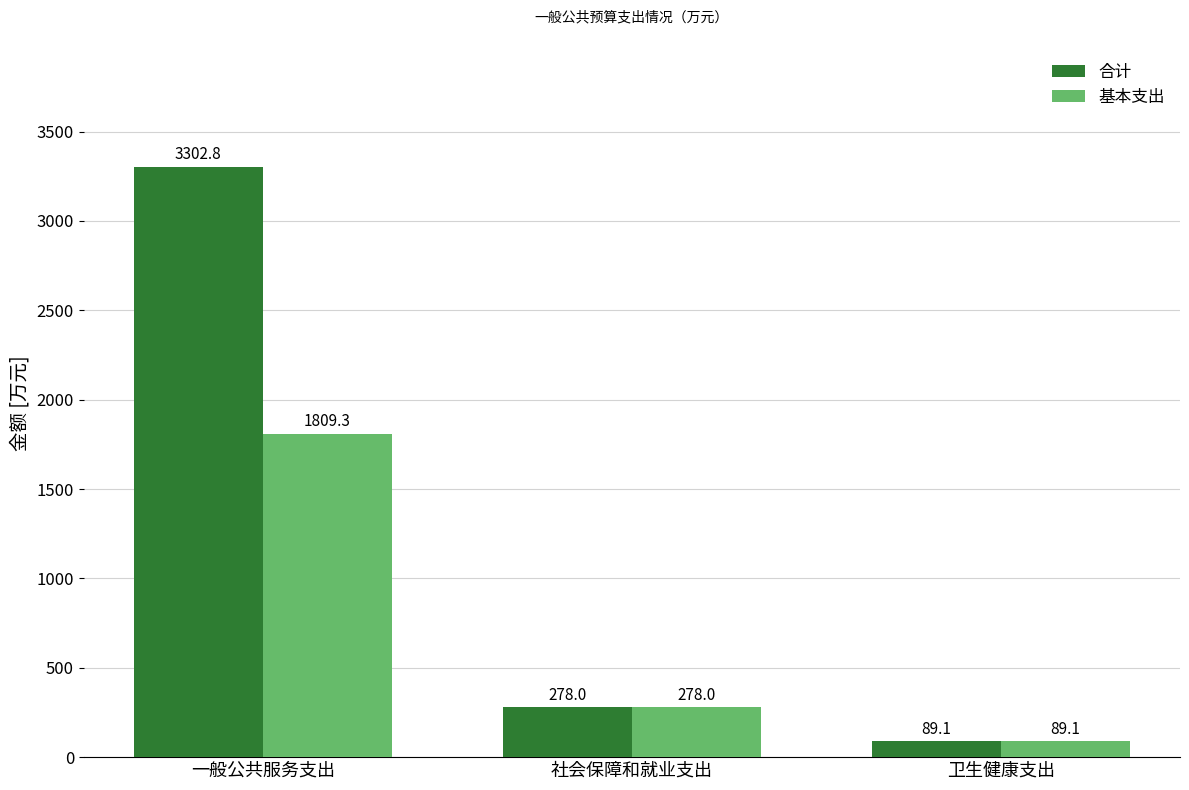

What are all the series names shown in the legend?

合计, 基本支出